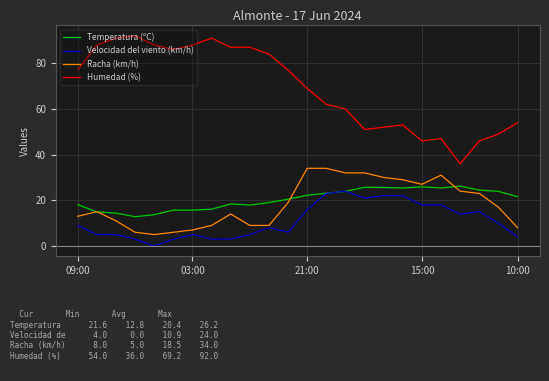

Which series has the widest spread of values?

Humedad (%)